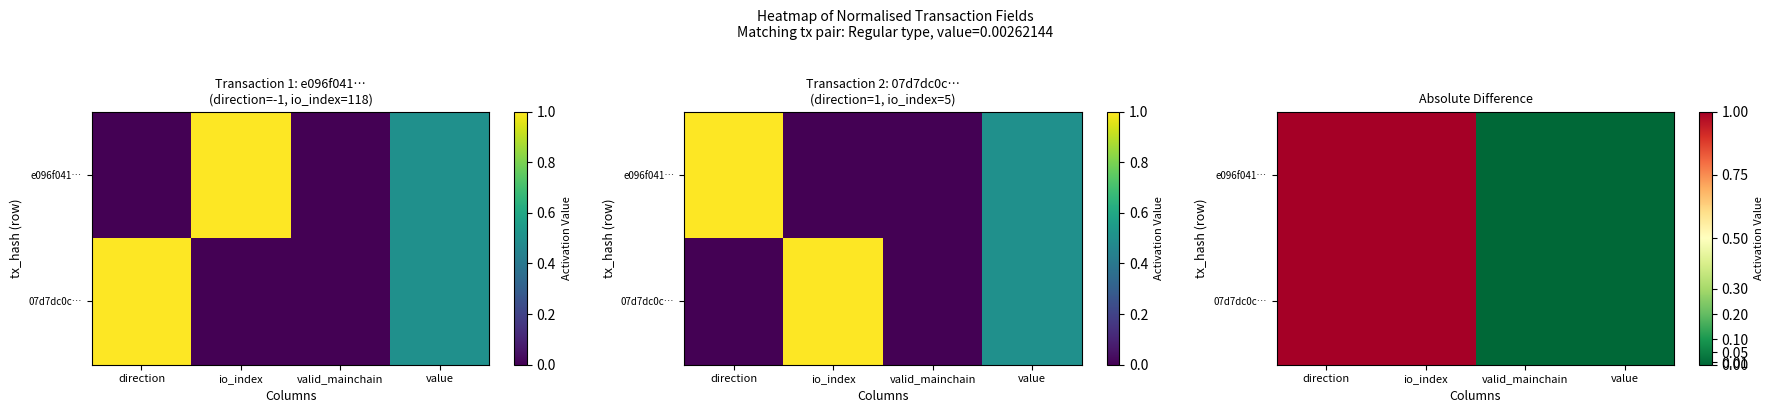

Which series has the largest range (max minus min)?

e096f041…